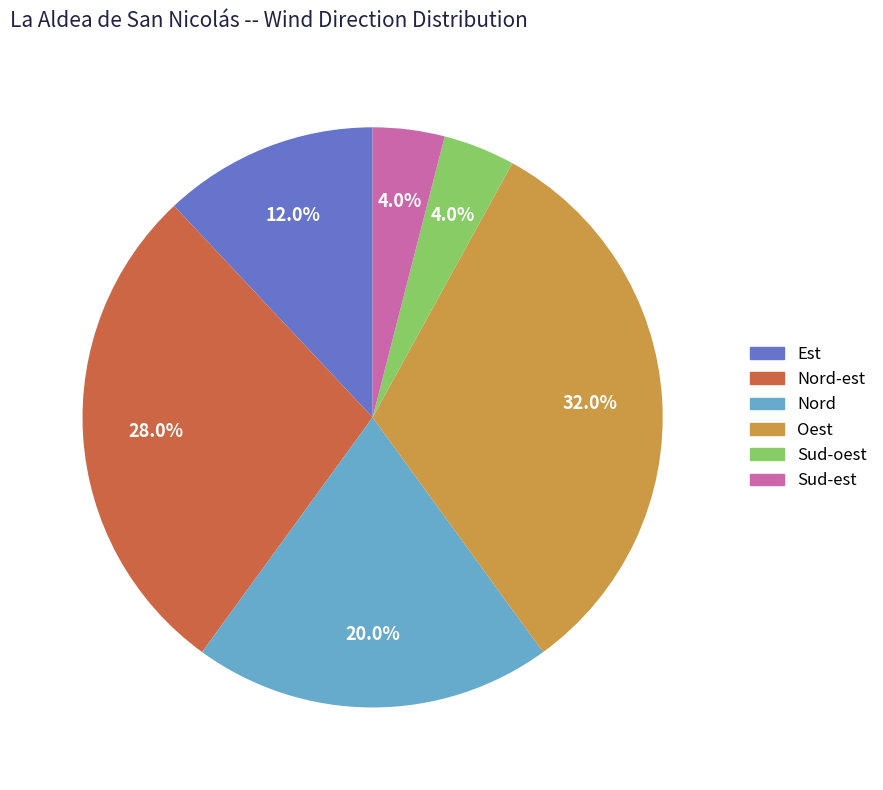

Does any single category account for the majority?

No